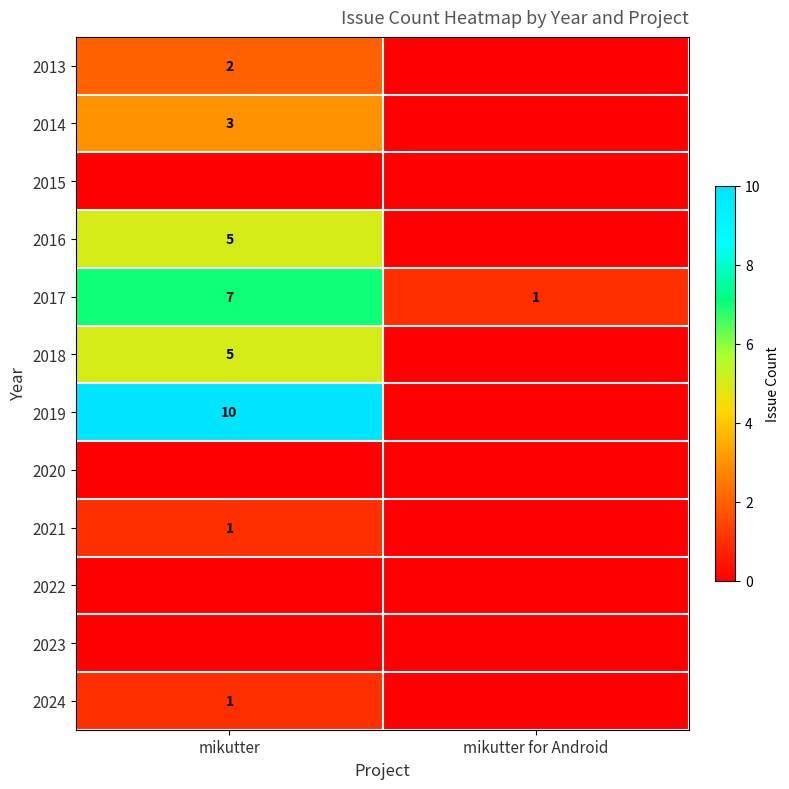

The value of 2014 at mikutter is 3. True or false?

True